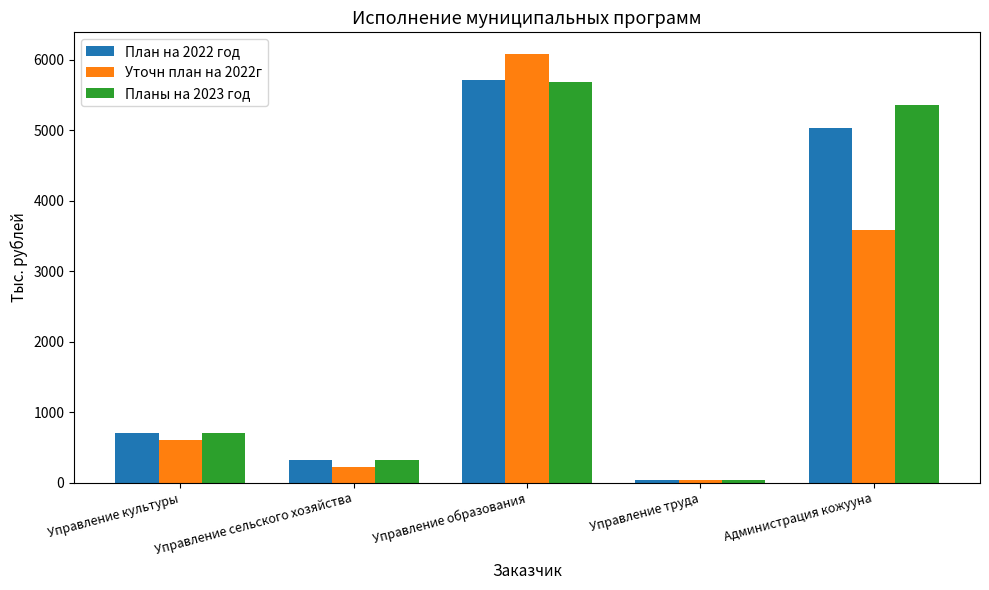

What is the difference between the План на 2022 год values at Администрация кожууна and Управление образования?

687.0